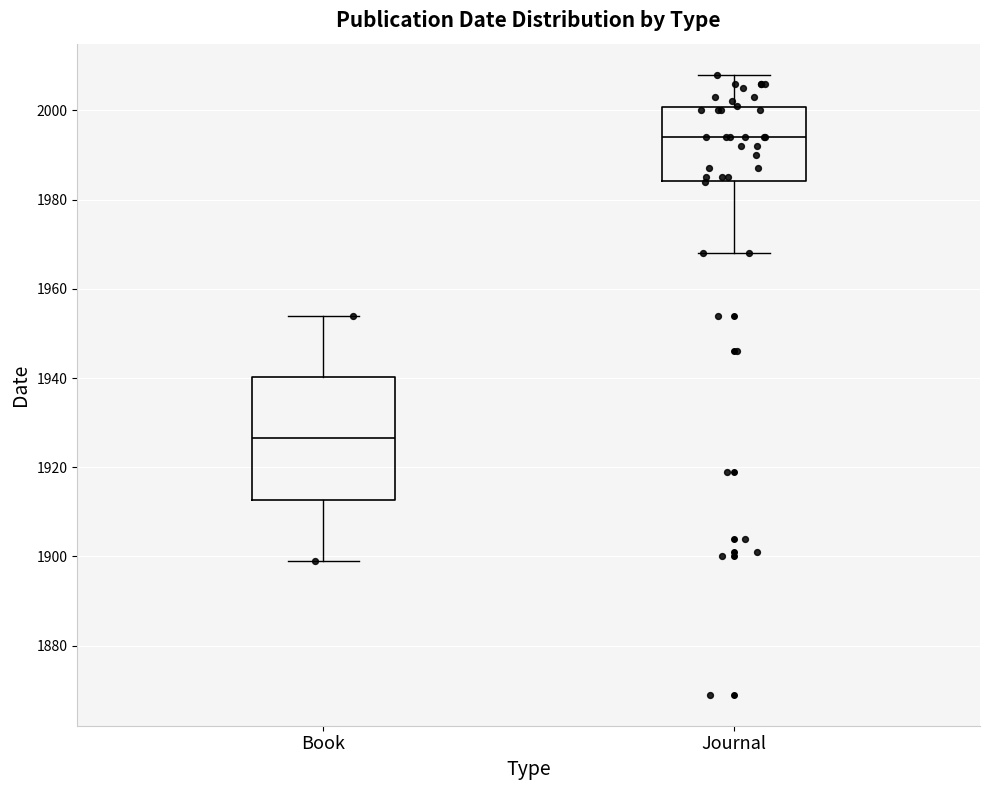

Reading left to right, transcribe this box plot: for each box, give where its median line is, the range the box spans, and where its two whiskers end, as read against the y-axis. The values are not printed on the chart, so give them approximately, as read against the axis.

Book: median 1926, box 1912 to 1940, whiskers 1900 to 1954
Journal: median 1994, box 1984 to 2000, whiskers 1968 to 2008